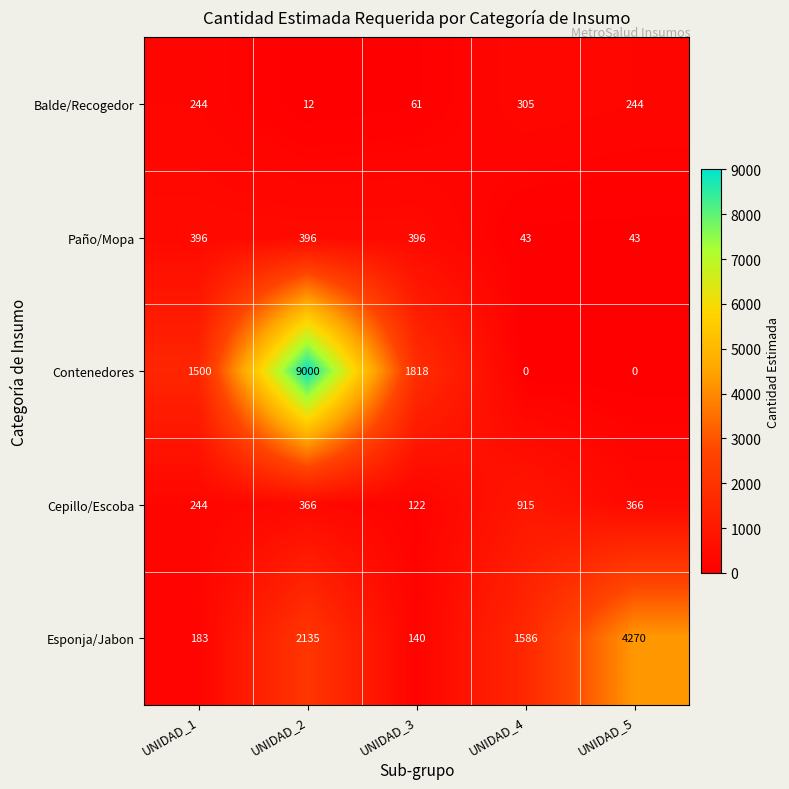

At which label does Contenedores reach its peak?

UNIDAD_2